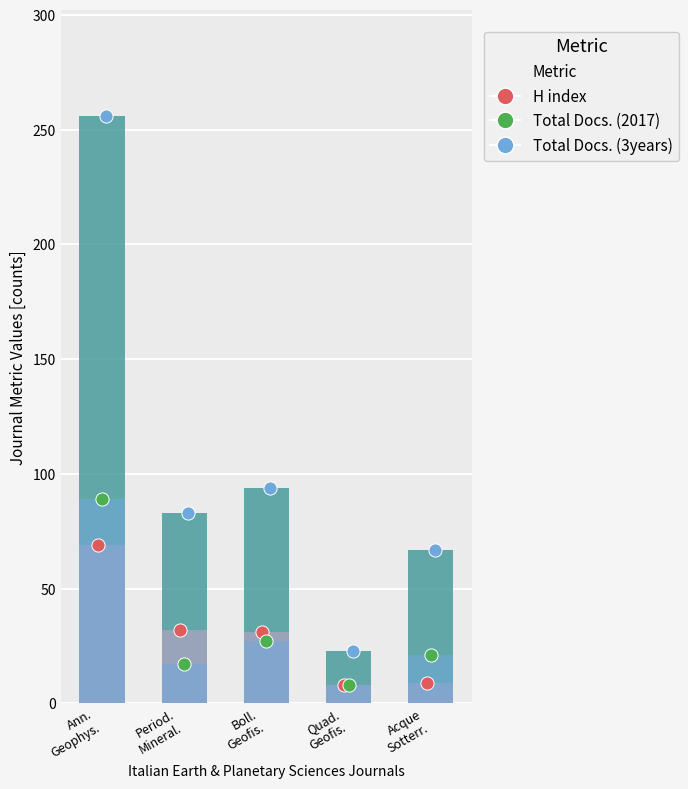

Which series has the largest Y range (max minus min)?

Total Docs. (3years)